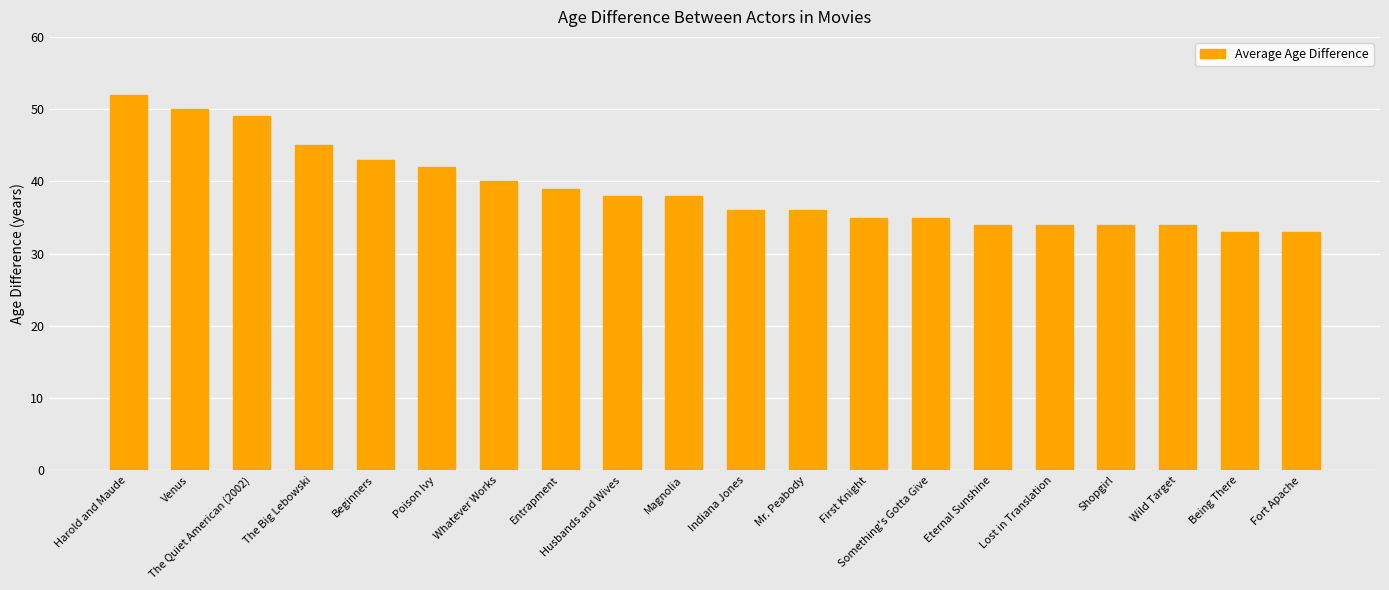

Count the number of categories in the chart.

20